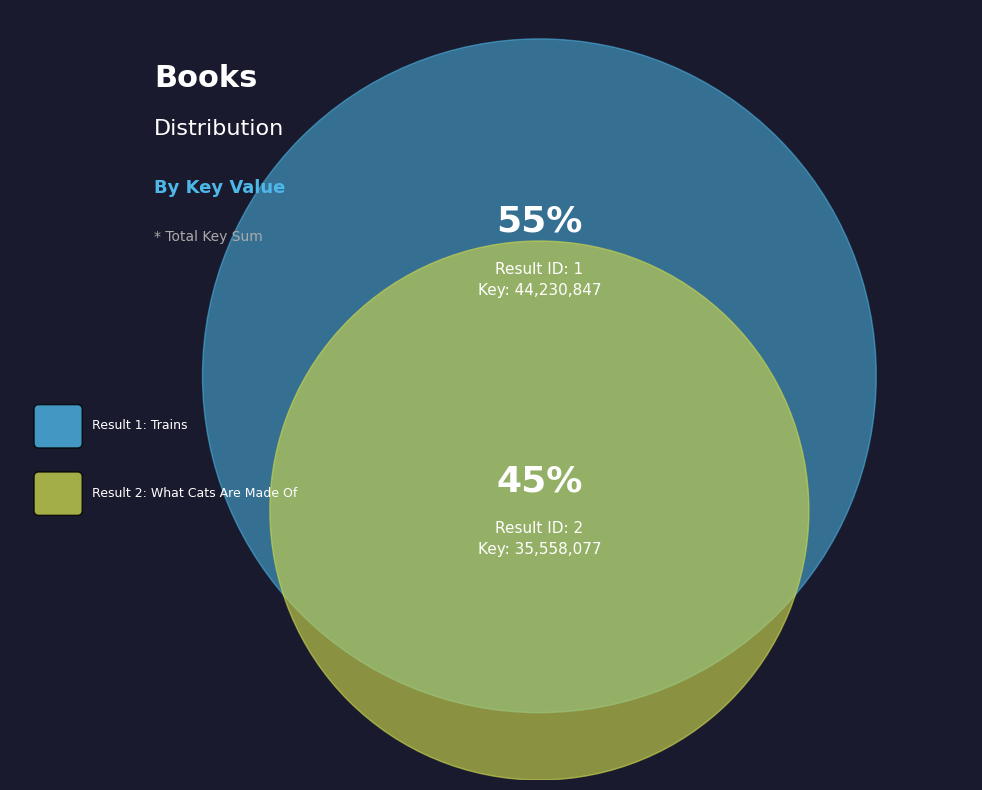

To the nearest percent, what is the difference between the 2 and 1 slice percentages?

11%